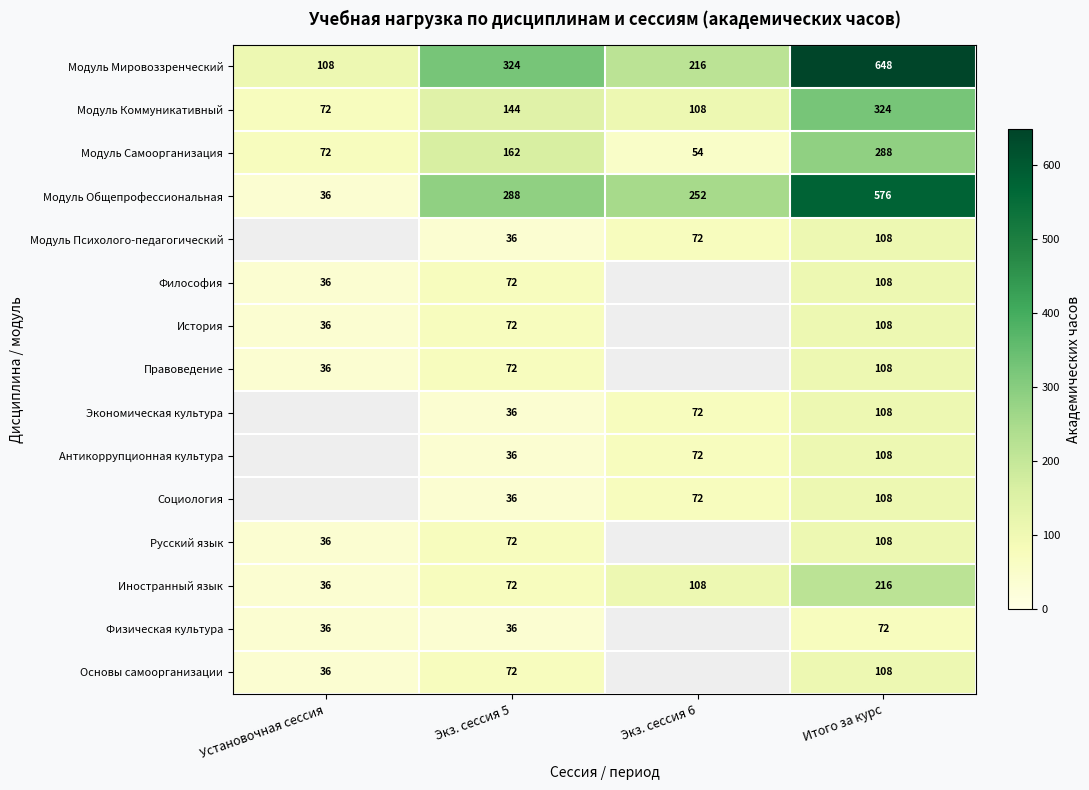

What is the sum of the Философия values at Установочная сессия and Экз. сессия 5?

108